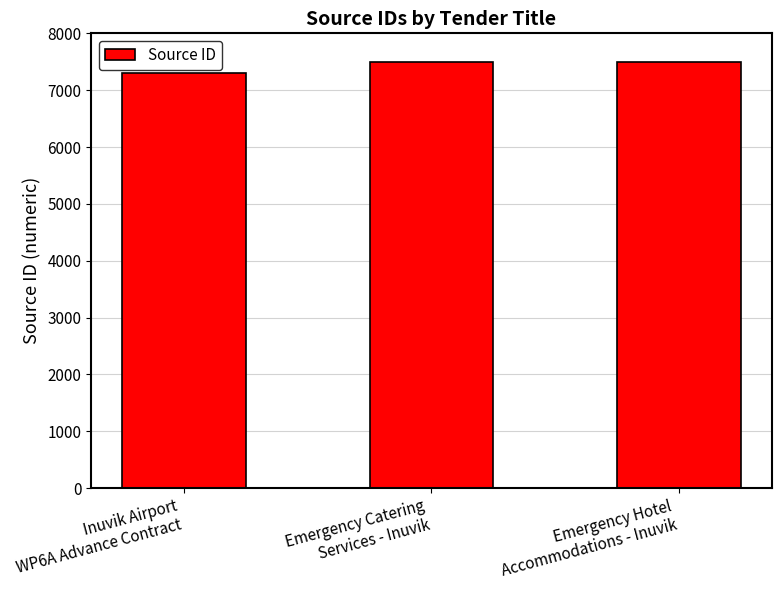

What is the greatest value displayed?

7492